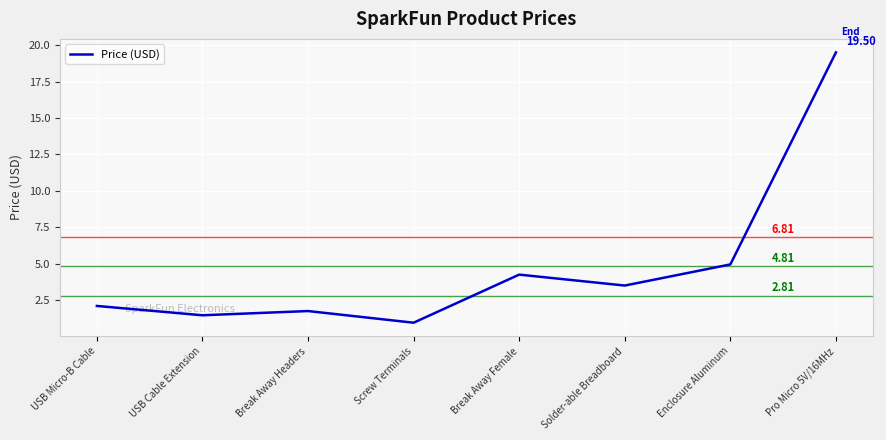

What position from the left is Screw Terminals?

4